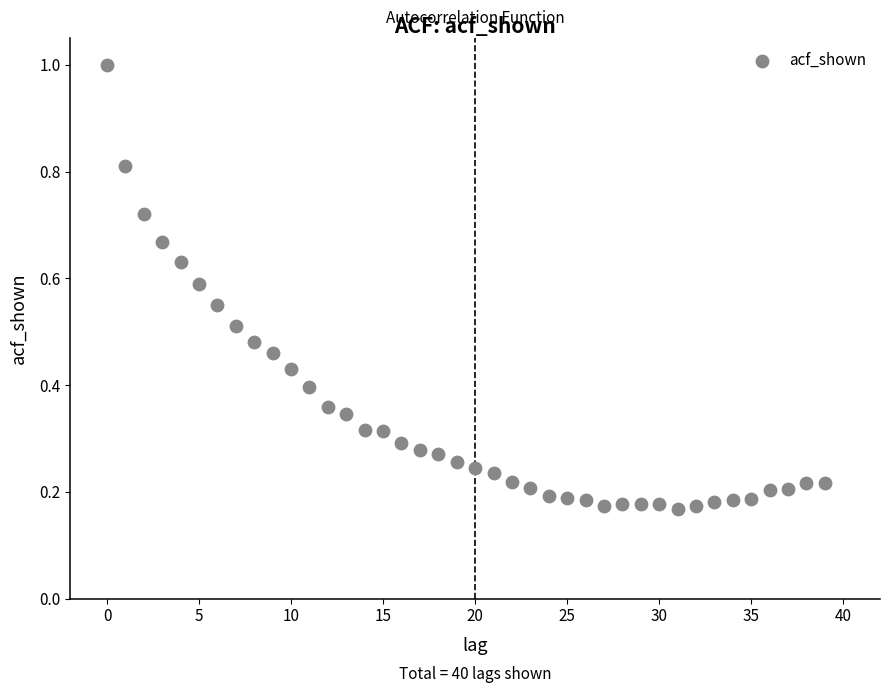

How many data points are displayed?

40